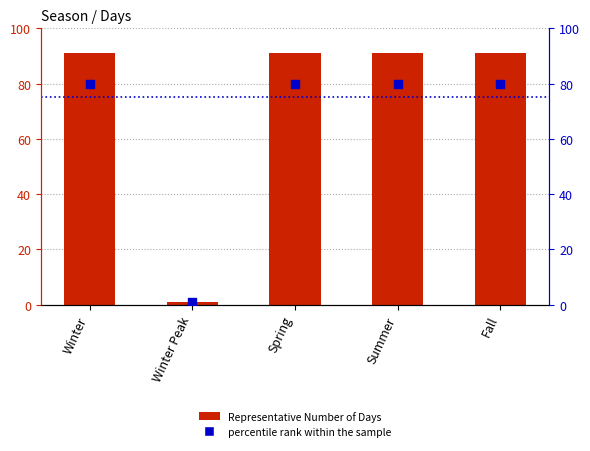

Which series reaches the minimum Y coordinate?

percentile rank within the sample